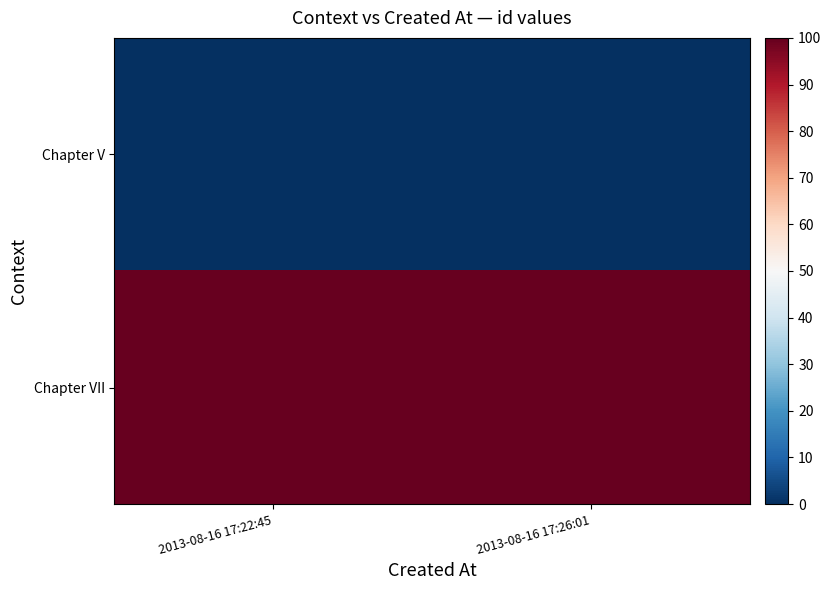

What is the difference between the highest and lowest values at 2013-08-16 17:22:45?

100